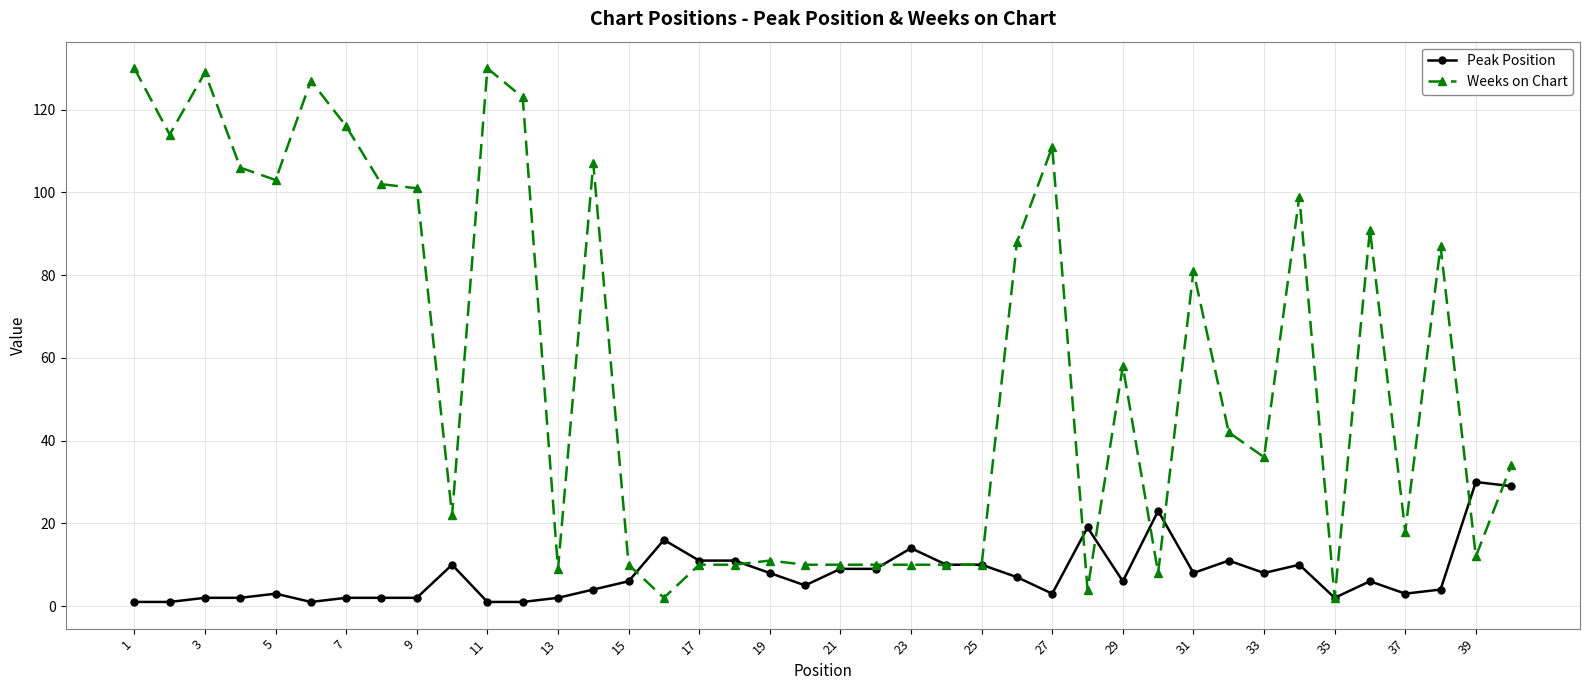

Which series has the widest spread of values?

Weeks on Chart